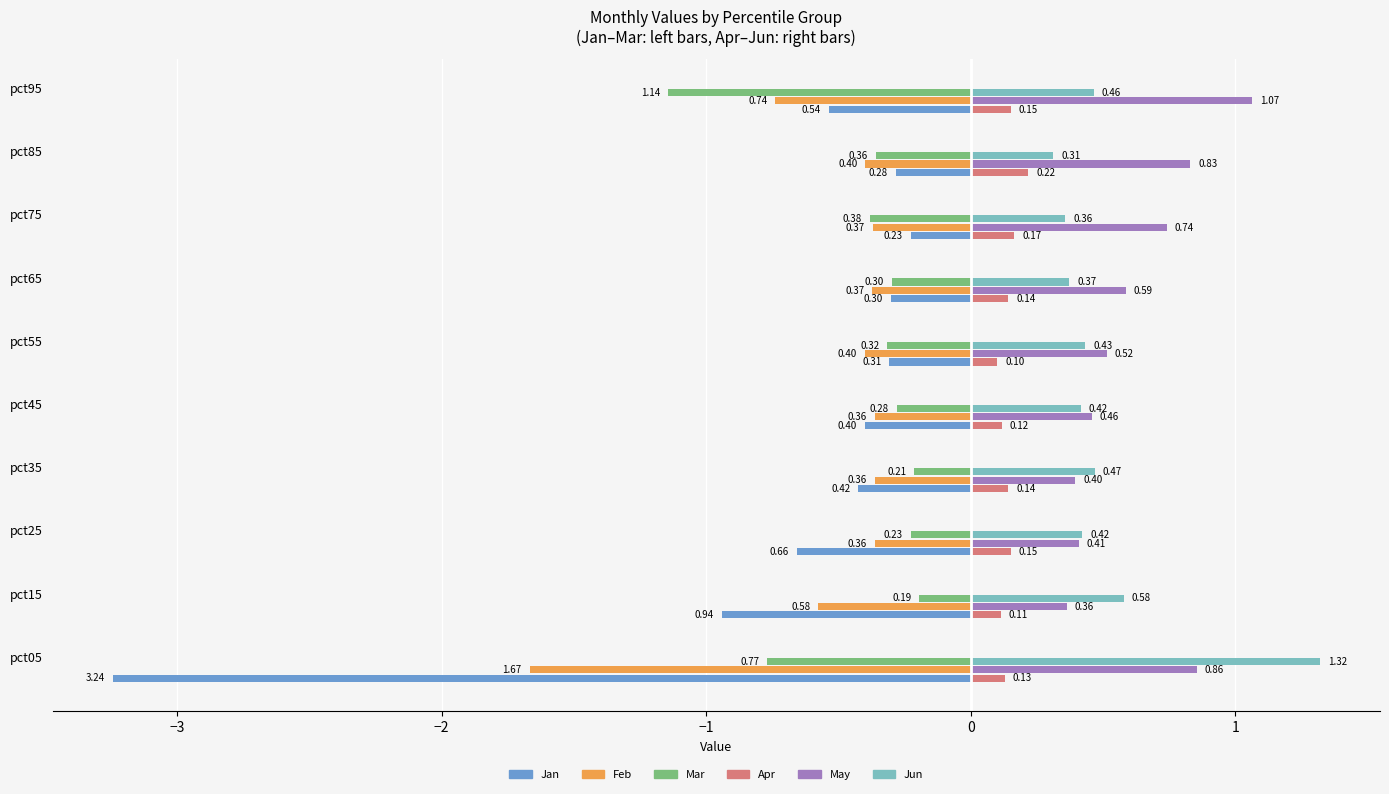

What is the sum of all May values?

6.2